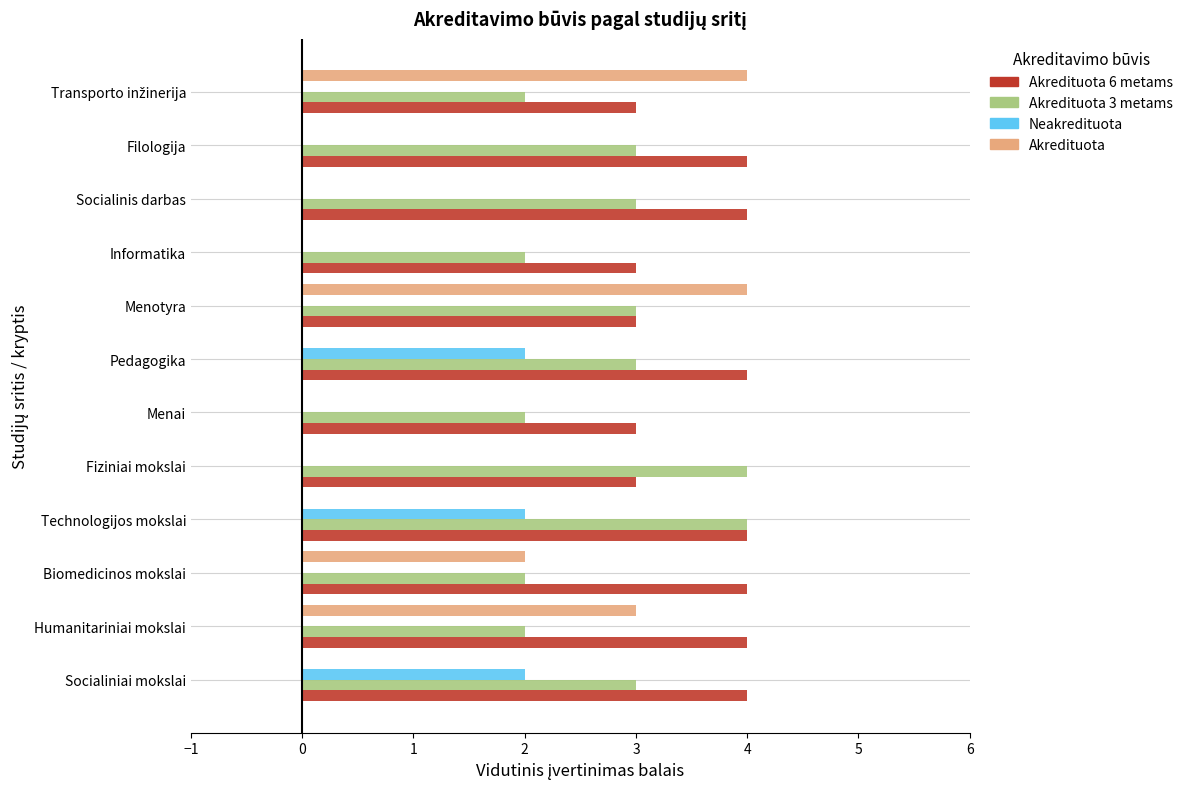

The value of Akredituota 3 metams at Menai is 3. True or false?

False